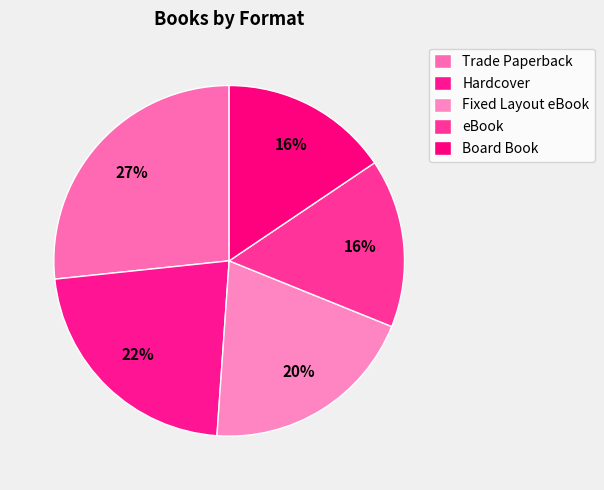

Rank the categories by value from lowest to highest.

eBook, Board Book, Fixed Layout eBook, Hardcover, Trade Paperback